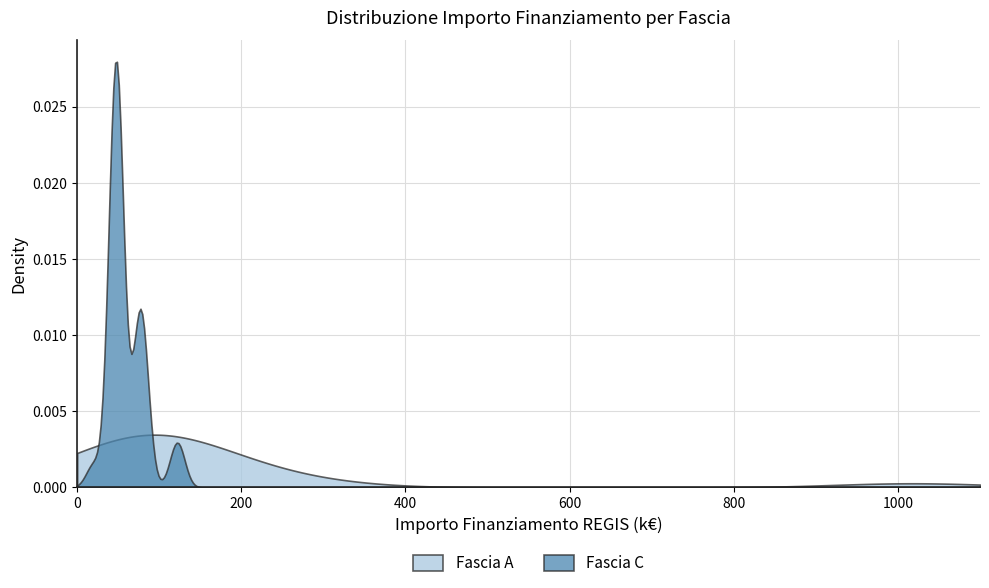

List the series in order of their peak value, lowest first.

Fascia A, Fascia C